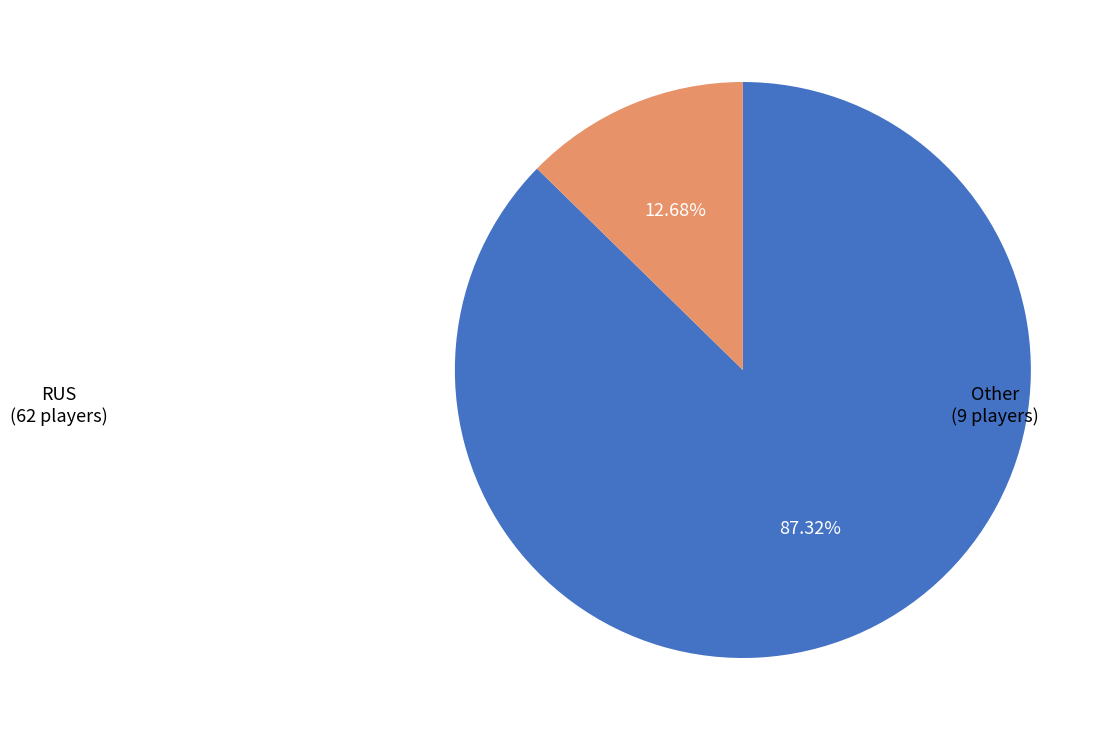

Is there any slice that represents more than half of the pie?

Yes